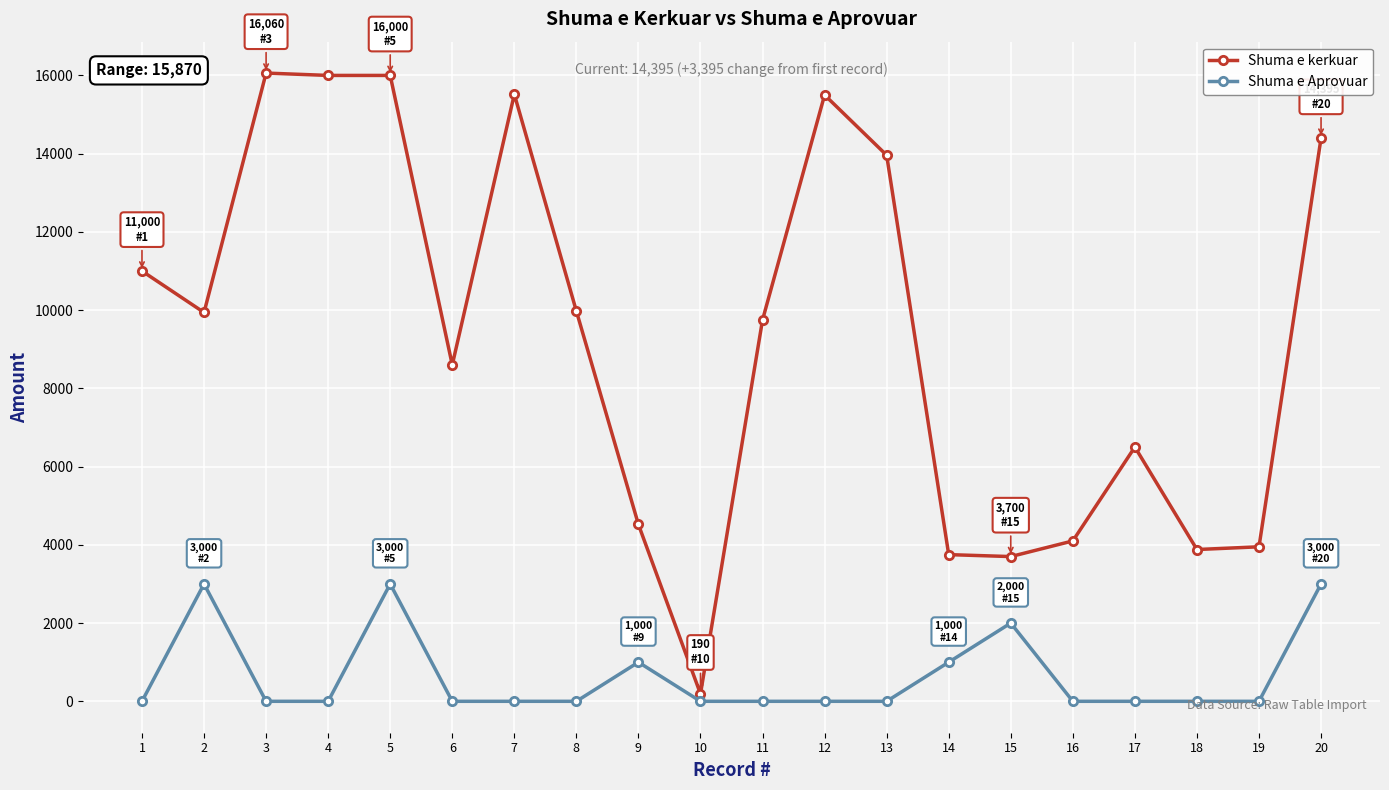

What value does the Shuma e kerkuar series have at 18, to the nearest 10?

3880